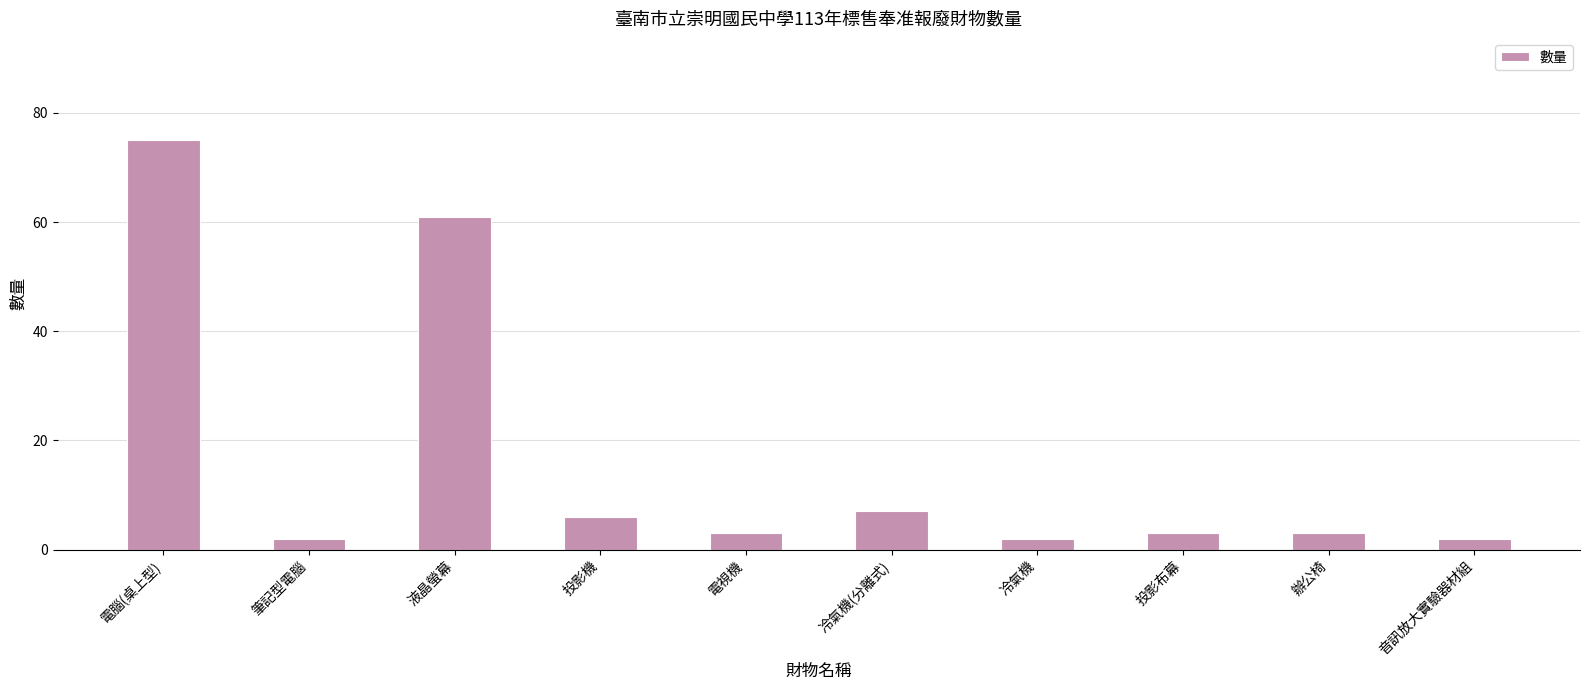

The chart shows a value of 102 at 電腦(桌上型). True or false?

False